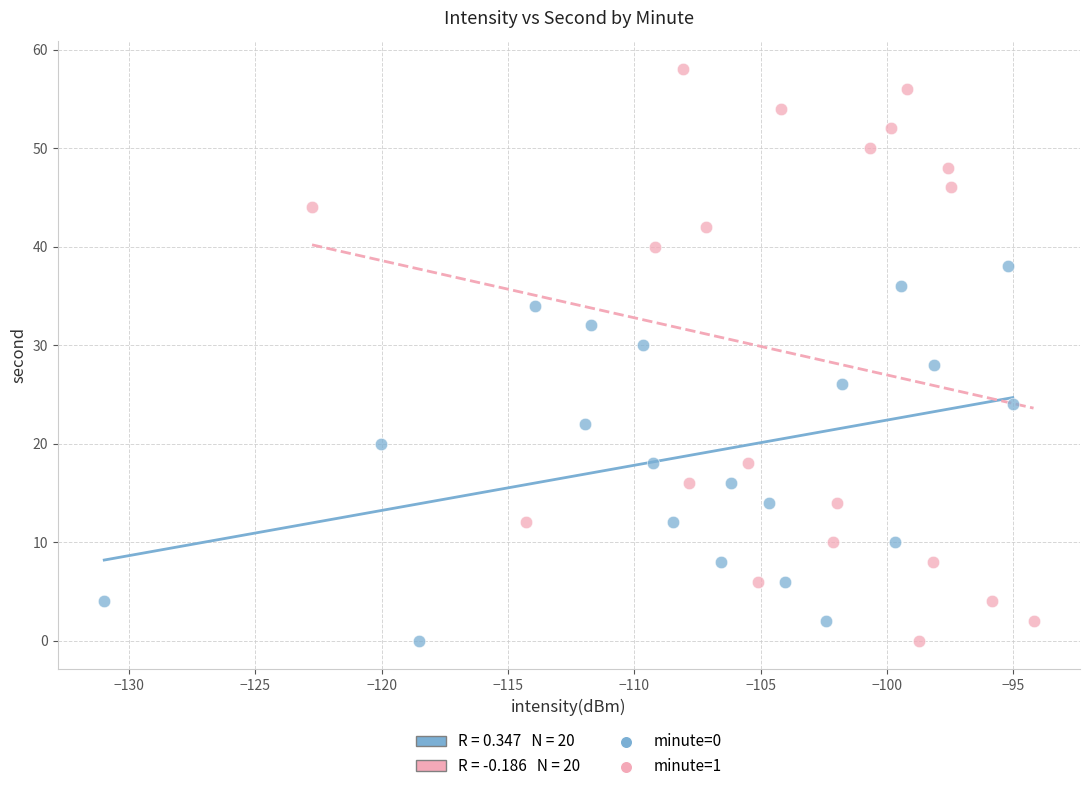

Which series has the largest Y range (max minus min)?

minute=1